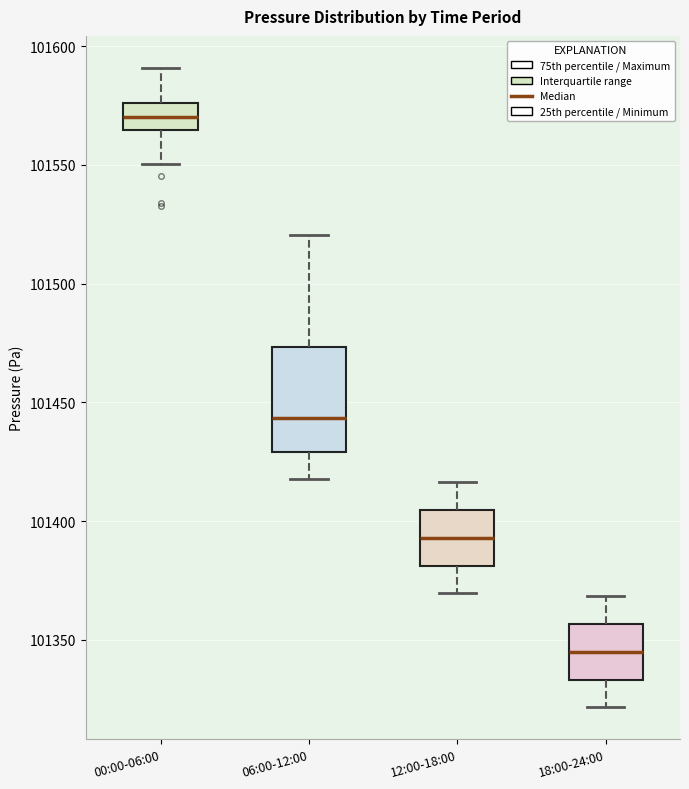

Which box's median line is the highest?

00:00-06:00